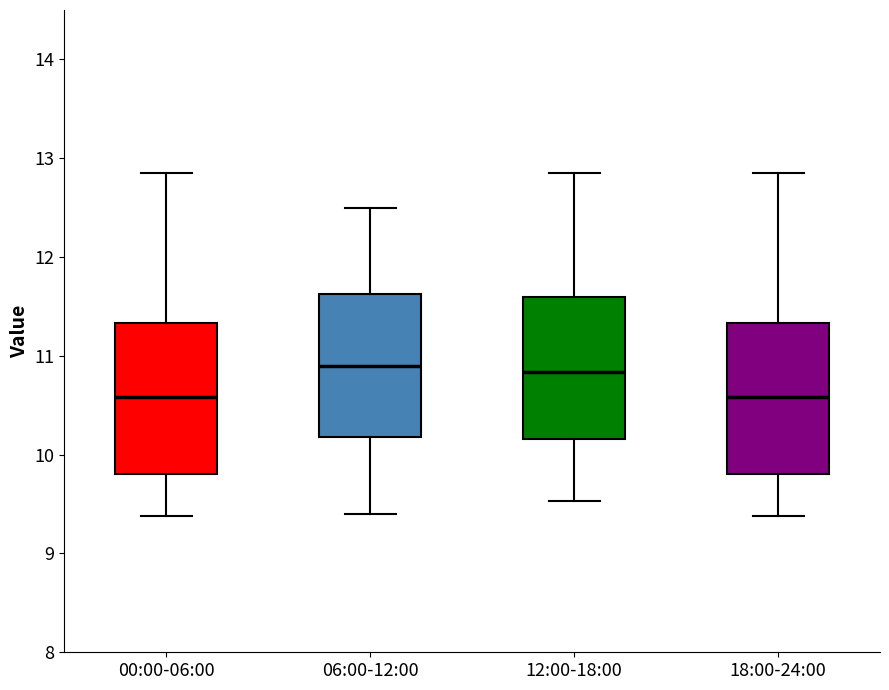

Reading left to right, transcribe this box plot: for each box, give where its median line is, the range the box spans, and where its two whiskers end, as read against the y-axis. The values are not printed on the chart, so give them approximately, as read against the axis.

00:00-06:00: median 10.6, box 9.8 to 11.3, whiskers 9.4 to 12.9
06:00-12:00: median 10.9, box 10.2 to 11.6, whiskers 9.4 to 12.5
12:00-18:00: median 10.8, box 10.2 to 11.6, whiskers 9.5 to 12.9
18:00-24:00: median 10.6, box 9.8 to 11.3, whiskers 9.4 to 12.9